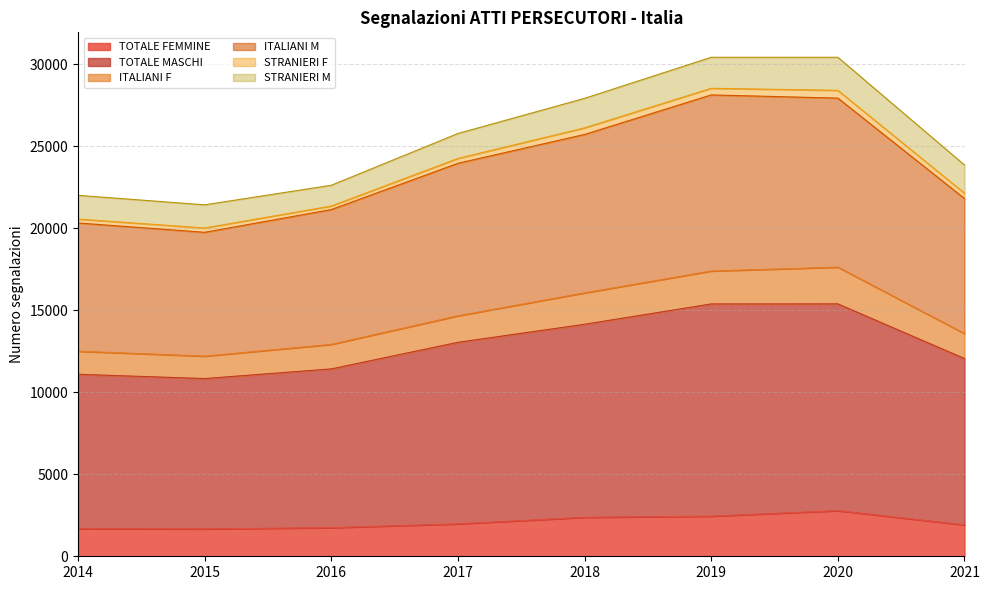

What is the difference between the highest and lowest values at 2015?

18347